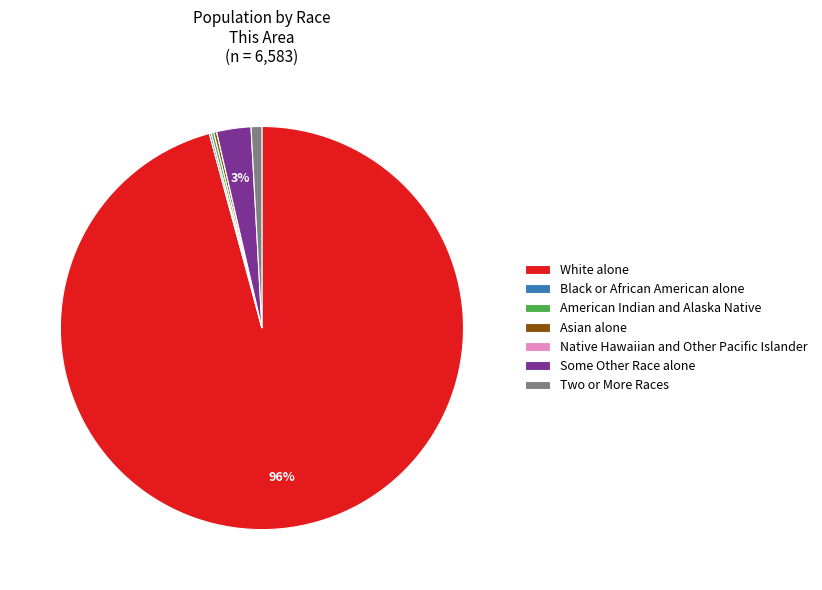

Is there a majority slice in this chart?

Yes